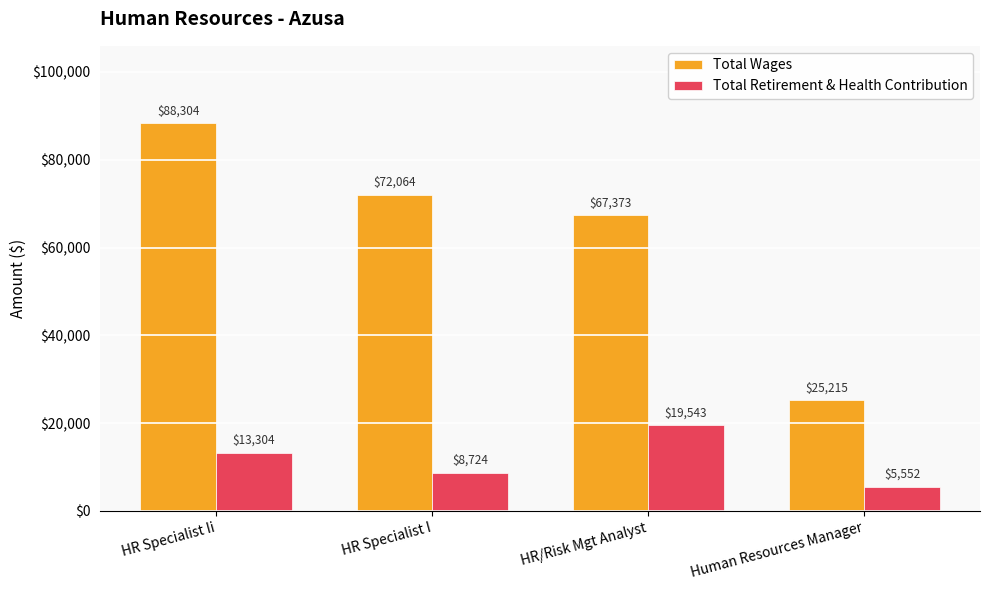

At which label does Total Wages reach its minimum?

Human Resources Manager